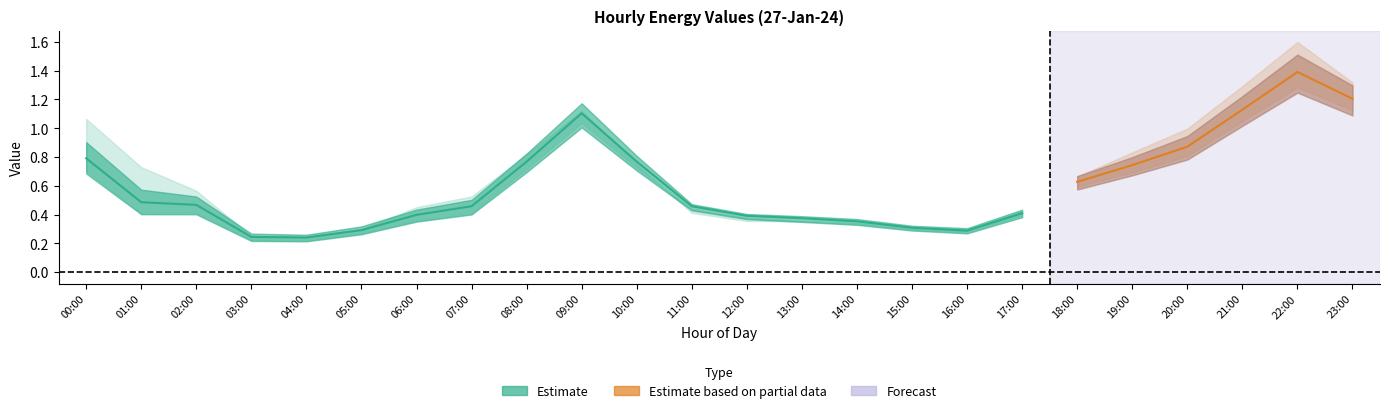

At how many categories does at least one series exceed 1?

5